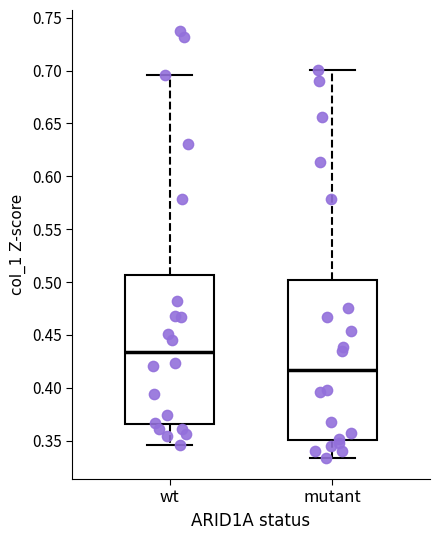

Reading left to right, read every box against the y-axis: the position of its median line, the range the box covers, and the ends of its whiskers. The values are not printed on the chart, so give them approximately, as read against the axis.

wt: median 0.435, box 0.365 to 0.505, whiskers 0.345 to 0.695
mutant: median 0.415, box 0.350 to 0.500, whiskers 0.335 to 0.700